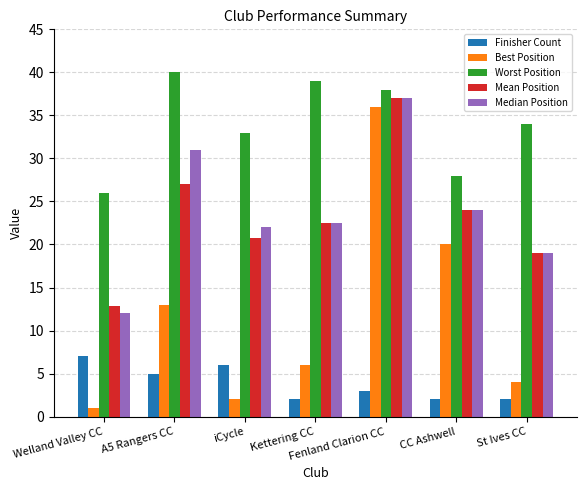

What is the spread (max minus min) of values at Fenland Clarion CC?

35.0